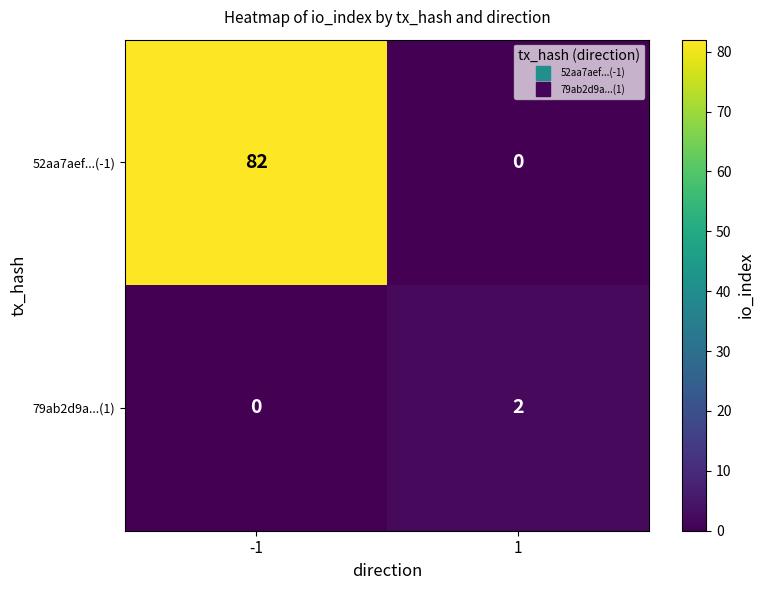

True or false: 79ab2d9a...(1) has a value of 1 at -1.

False